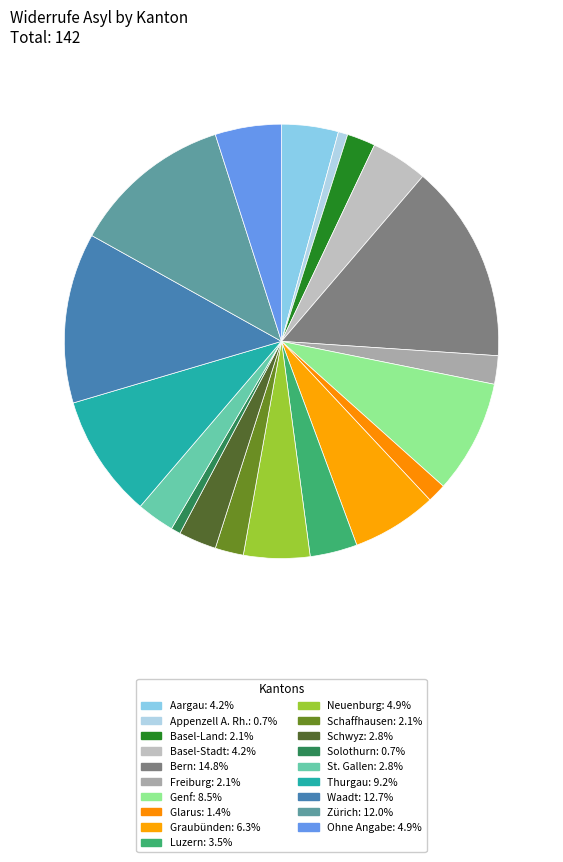

Does any single category account for the majority?

No